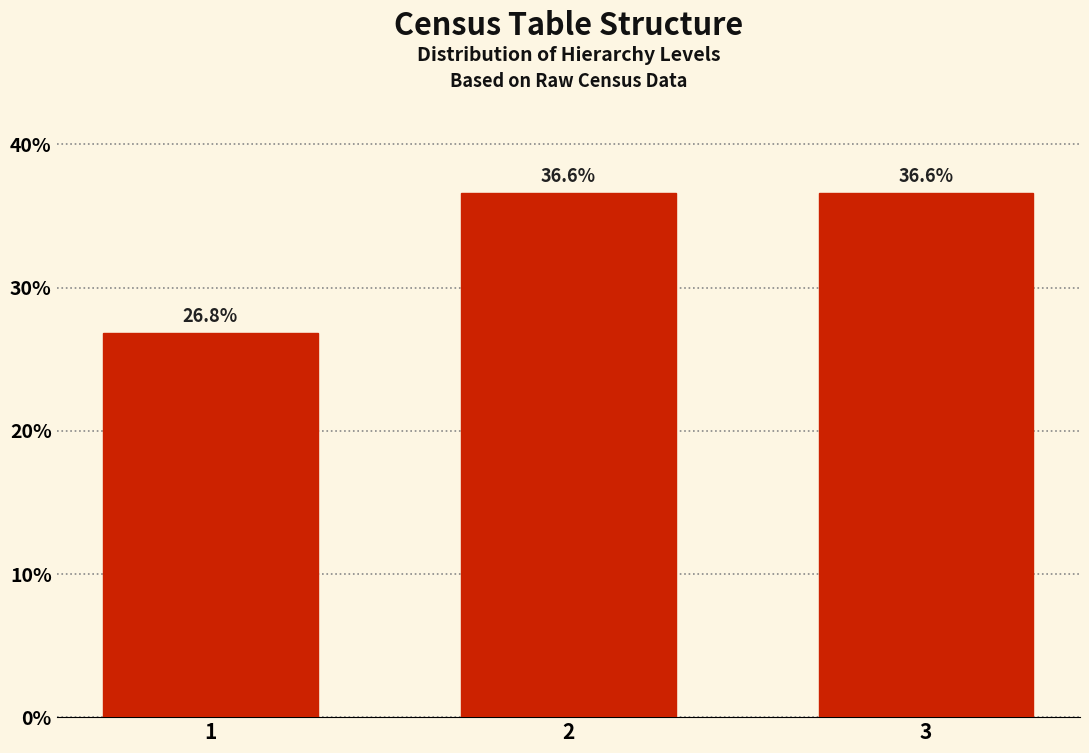

Reading left to right, list all the values displayed in this chart.

1=26.8	2=36.6	3=36.6